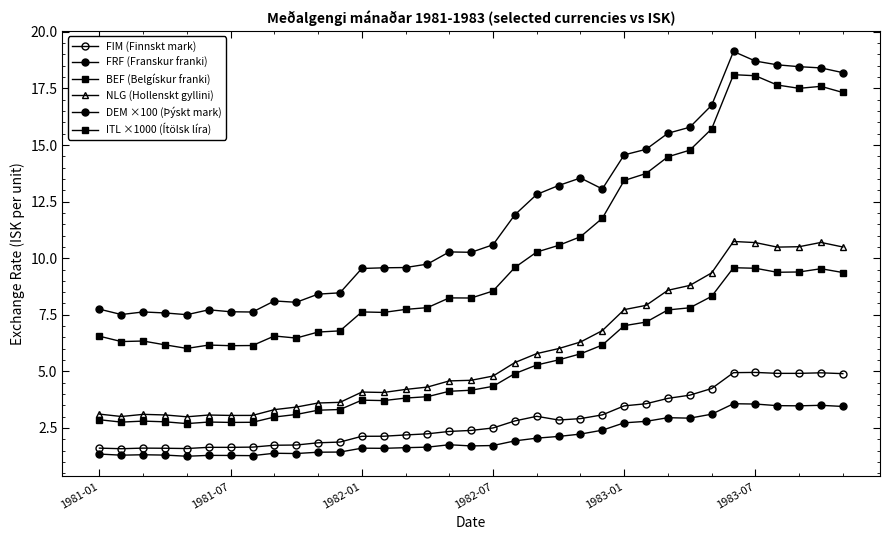

True or false: DEM ×100 (Þýskt mark) has more than 0 points higher than both neighbors.

True